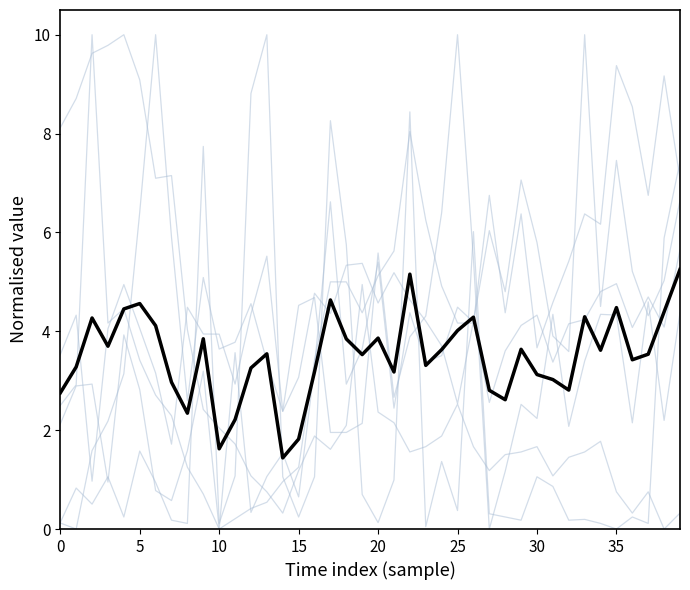

Does the chart have visible grid lines?

No